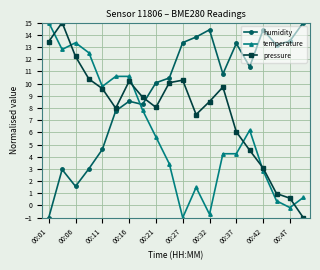

How many intersections are there between pressure and humidity?

1